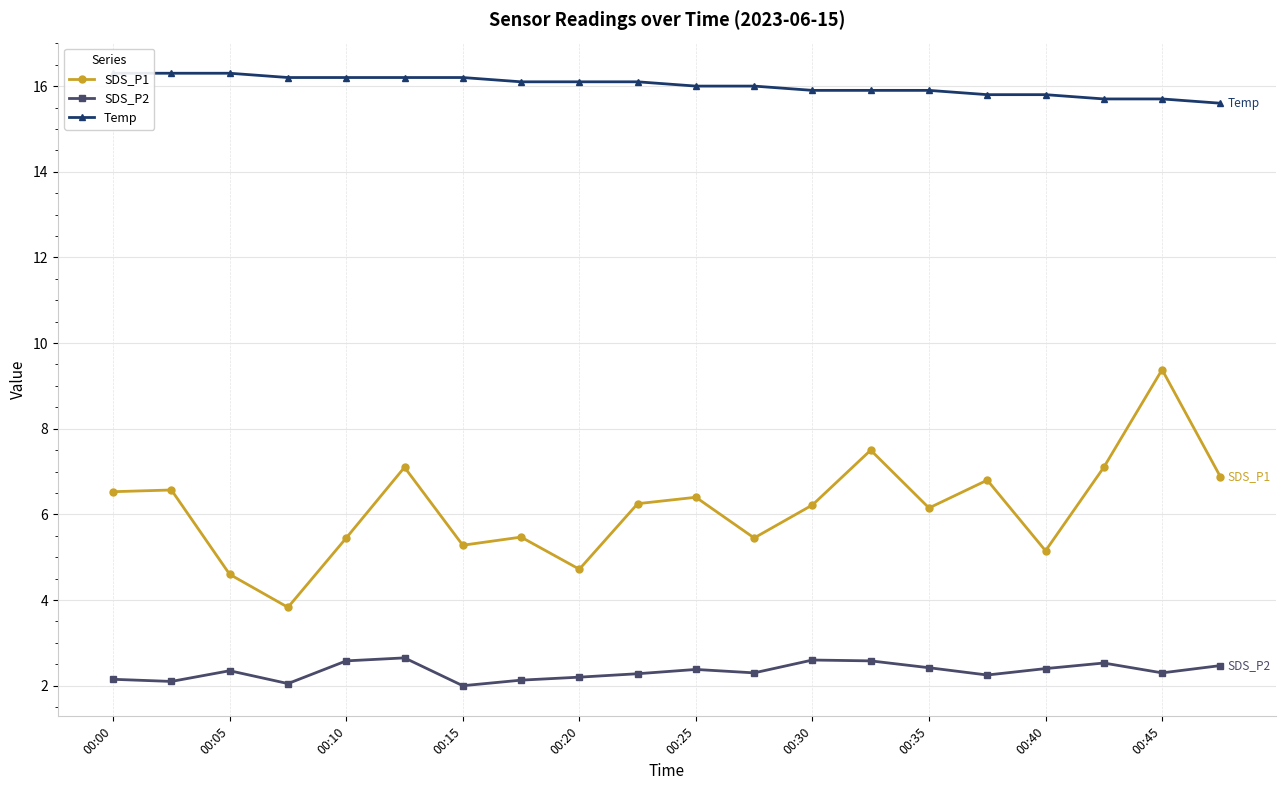

What is the approximate value of SDS_P1 at 00:20?

4.7